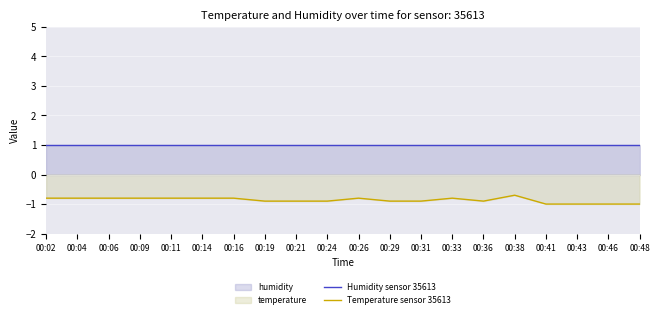

What is the maximum value shown in the chart?

1.0